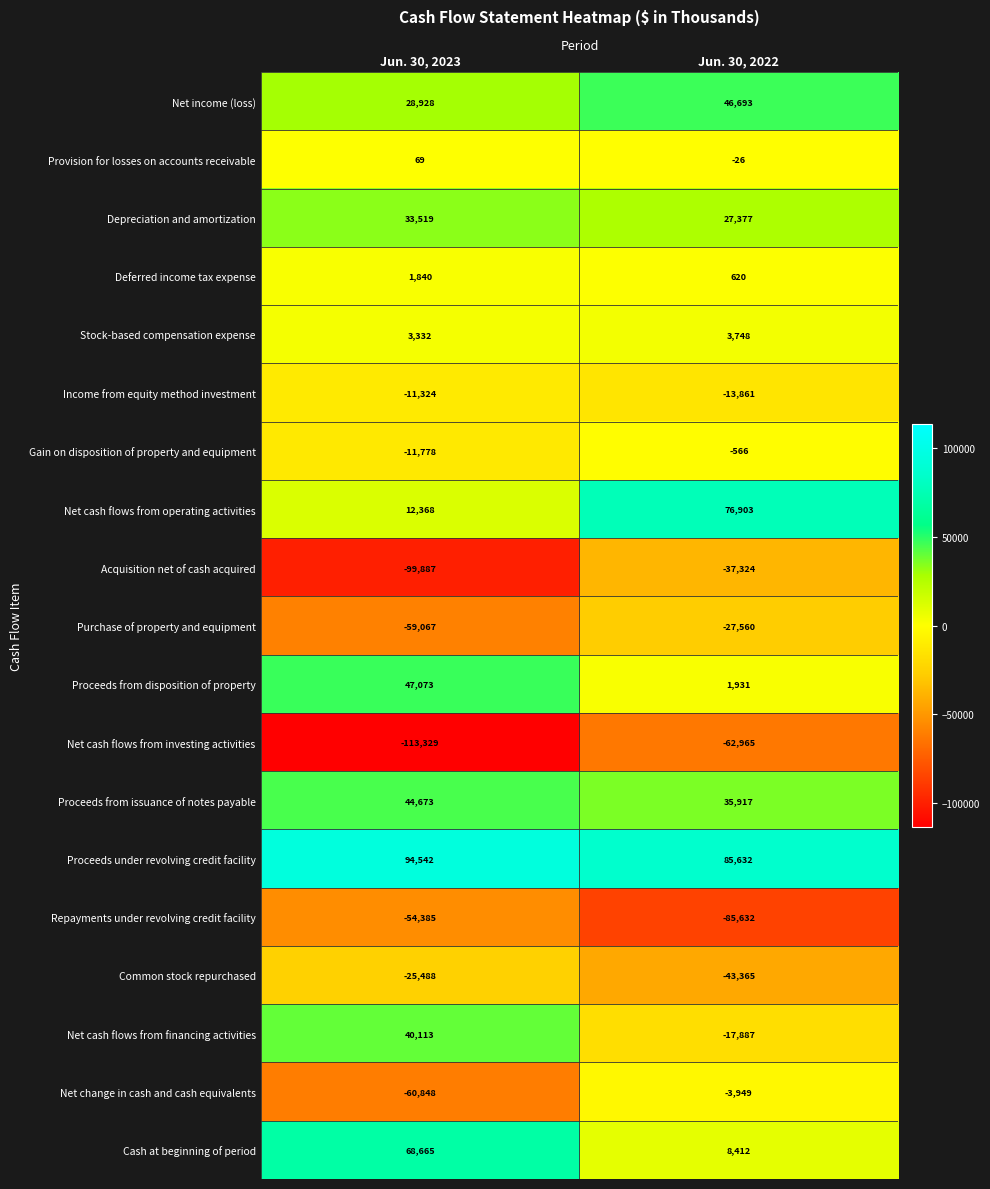

List the series in order of their peak value, lowest first.

Net cash flows from investing activities, Repayments under revolving credit facility, Acquisition net of cash acquired, Purchase of property and equipment, Common stock repurchased, Income from equity method investment, Net change in cash and cash equivalents, Gain on disposition of property and equipment, Provision for losses on accounts receivable, Deferred income tax expense, Stock-based compensation expense, Depreciation and amortization, Net cash flows from financing activities, Proceeds from issuance of notes payable, Net income (loss), Proceeds from disposition of property, Cash at beginning of period, Net cash flows from operating activities, Proceeds under revolving credit facility